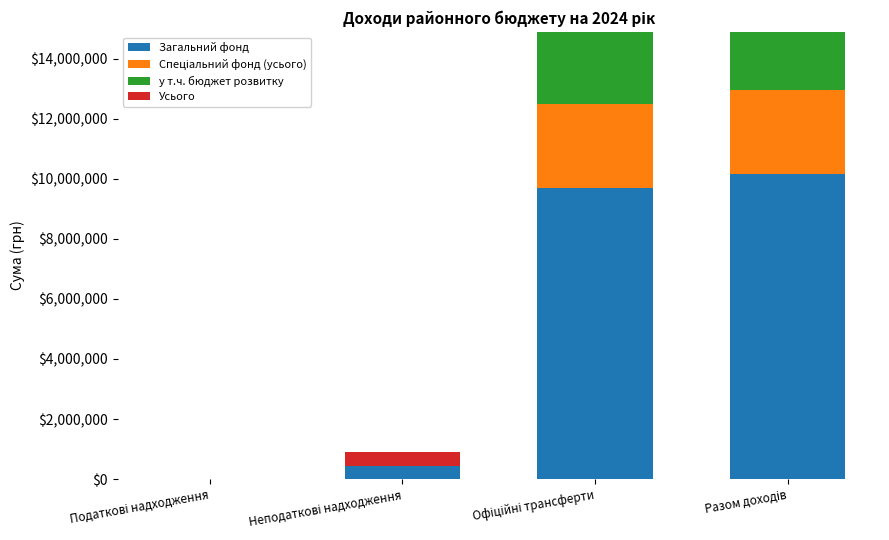

What is the label of the 1st bar from the right?

Разом доходів